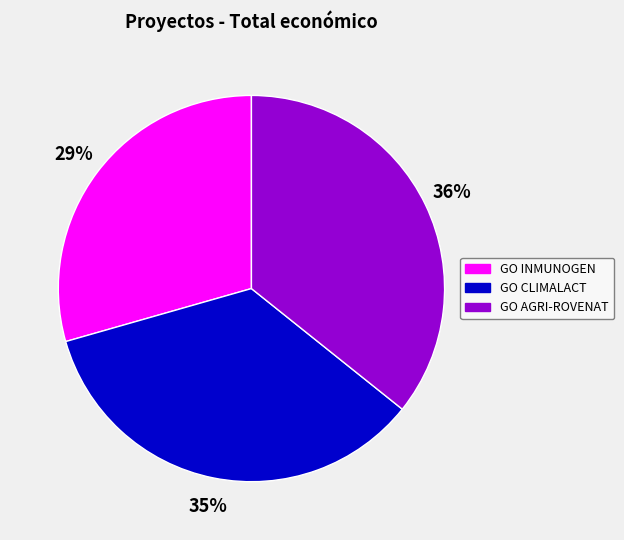

How many segments does this pie chart have?

3